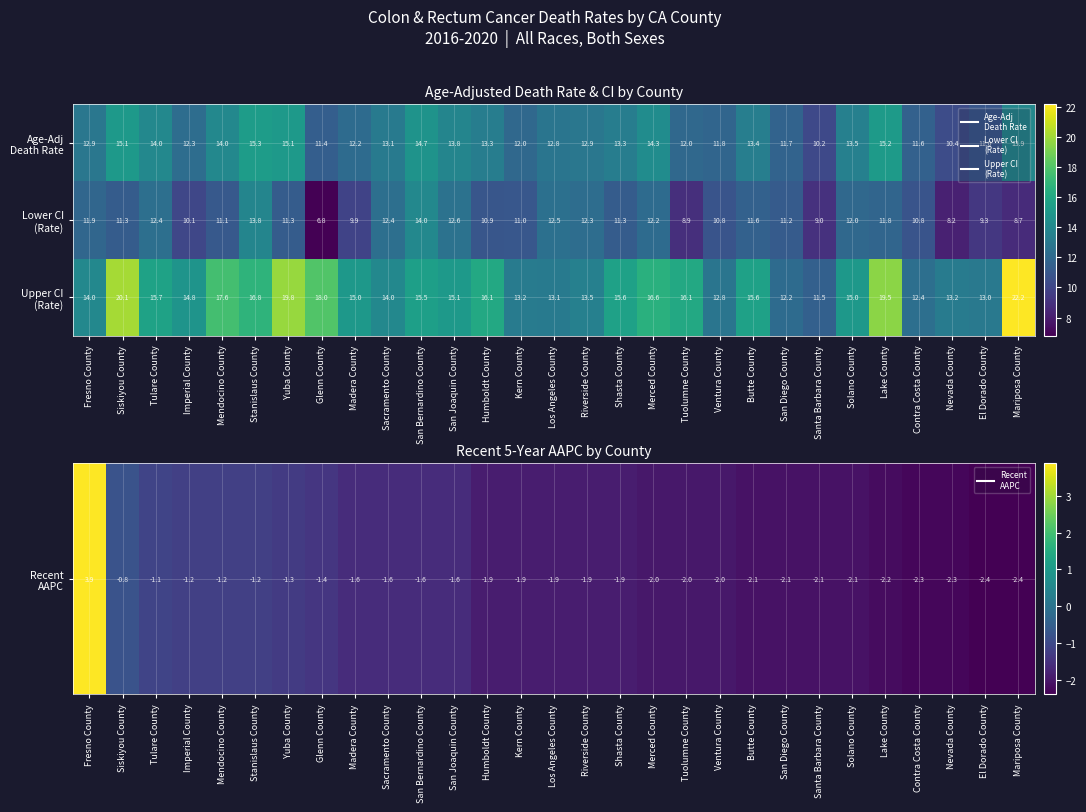

What is the total value across all series at Lake County?

46.5